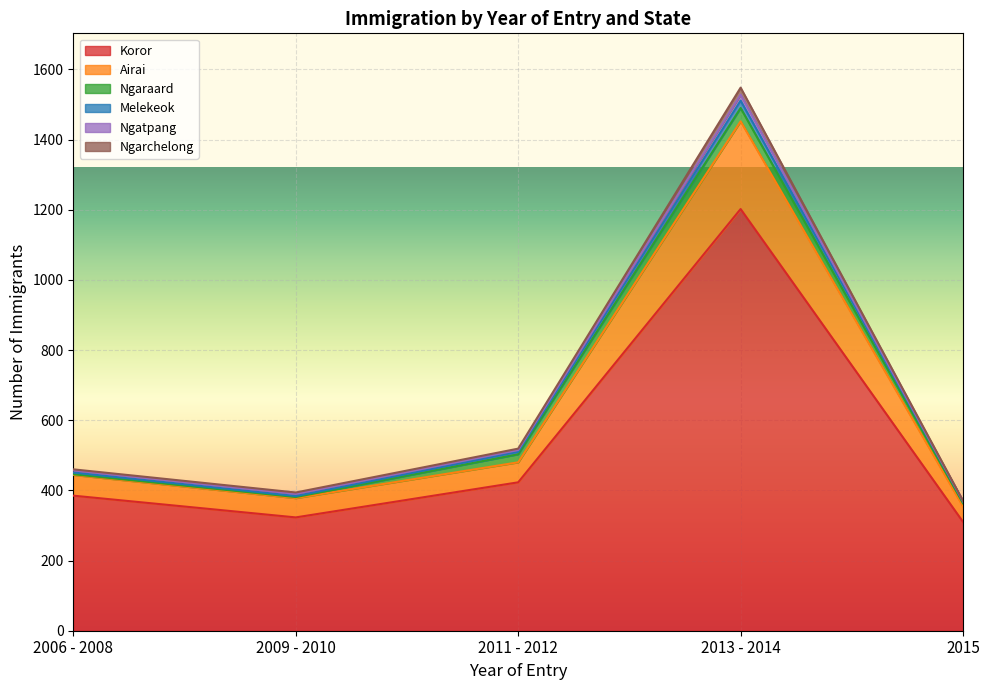

At how many categories does at least one series exceed 1405?

1